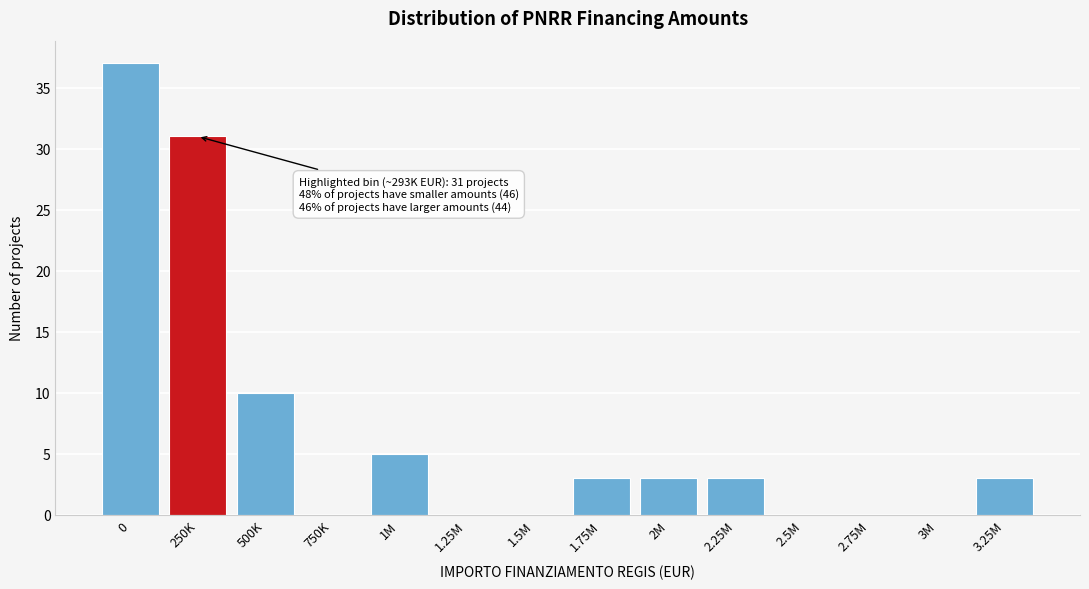

Reading left to right, transcribe all the data shown in this chart.

0=37	250K=31	500K=10	750K=0	1M=5	1.25M=0	1.5M=0	1.75M=3	2M=3	2.25M=3	2.5M=0	2.75M=0	3M=0	3.25M=3